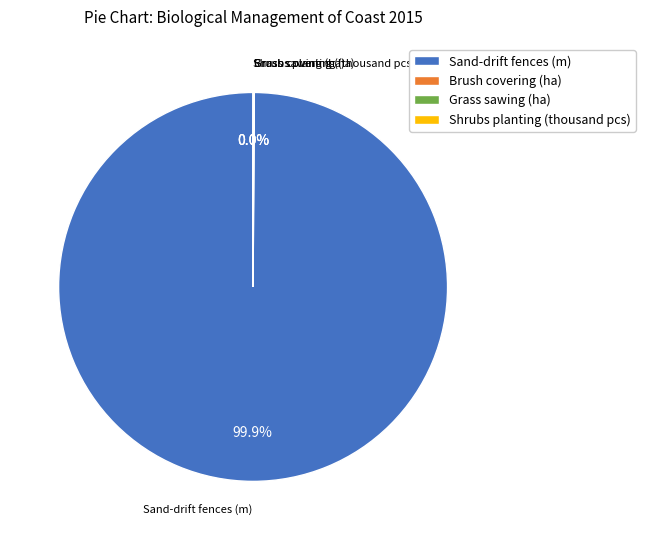

What is the largest slice in the pie chart?

Sand-drift fences (m)